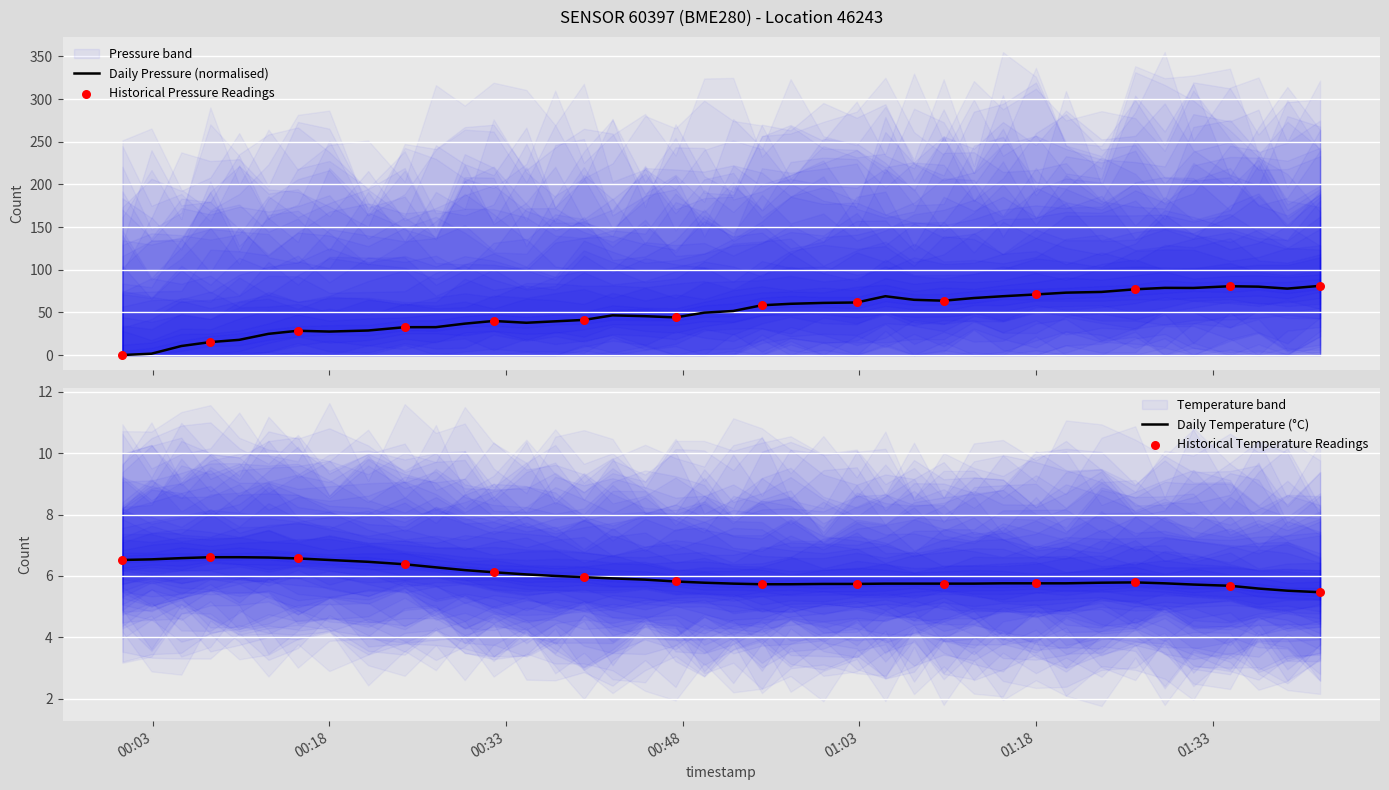

Is the value of pressure at temperature greater than the value of temperature at 9?

No